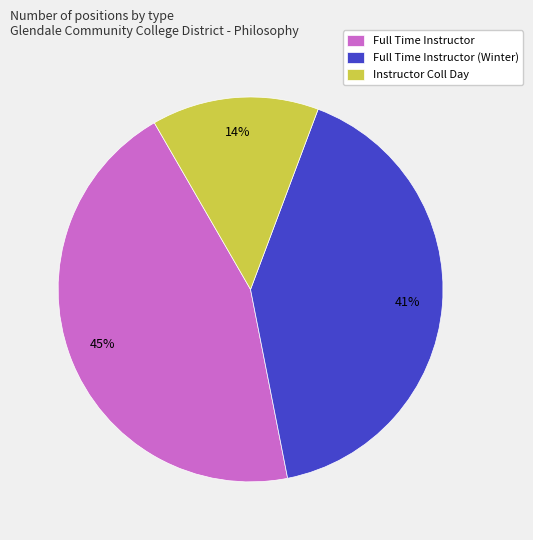

To the nearest percent, what percentage of the pie is Full Time Instructor?

45%